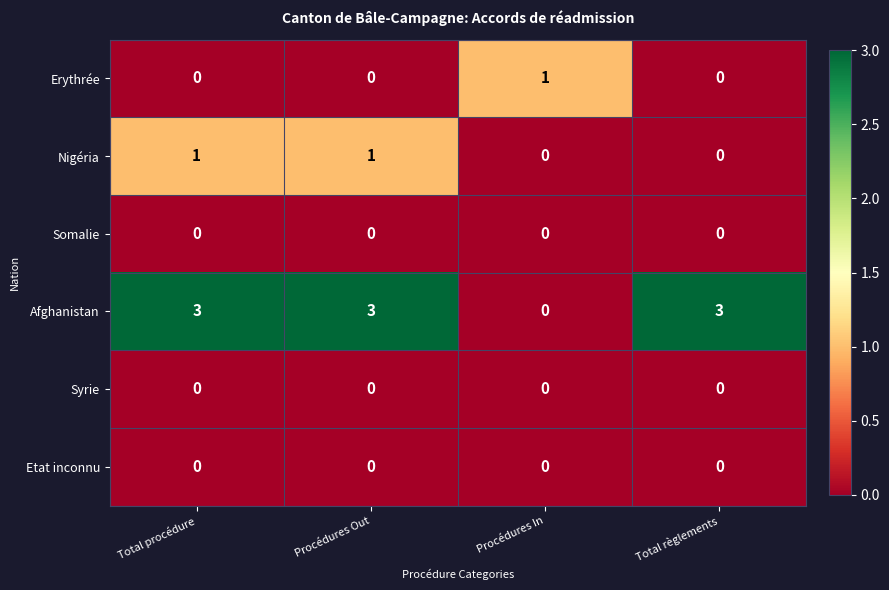

Reading left to right, list all the values displayed in this chart.

Erythrée: 0	0	1	0
Nigéria: 1	1	0	0
Somalie: 0	0	0	0
Afghanistan: 3	3	0	3
Syrie: 0	0	0	0
Etat inconnu: 0	0	0	0